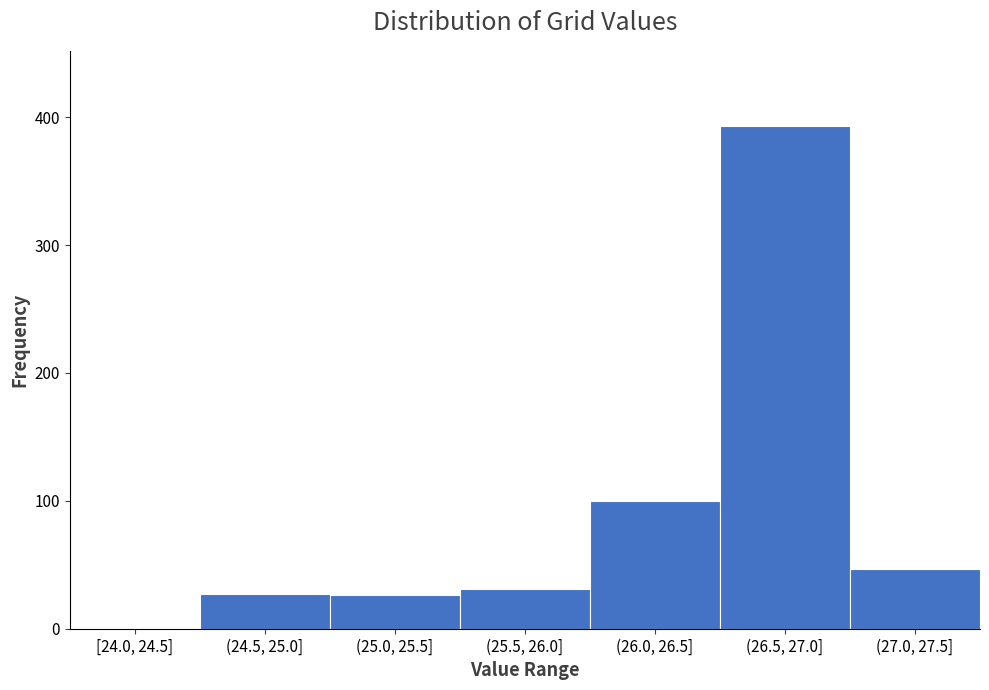

Which label corresponds to the largest value in the chart?

(26.5, 27.0]